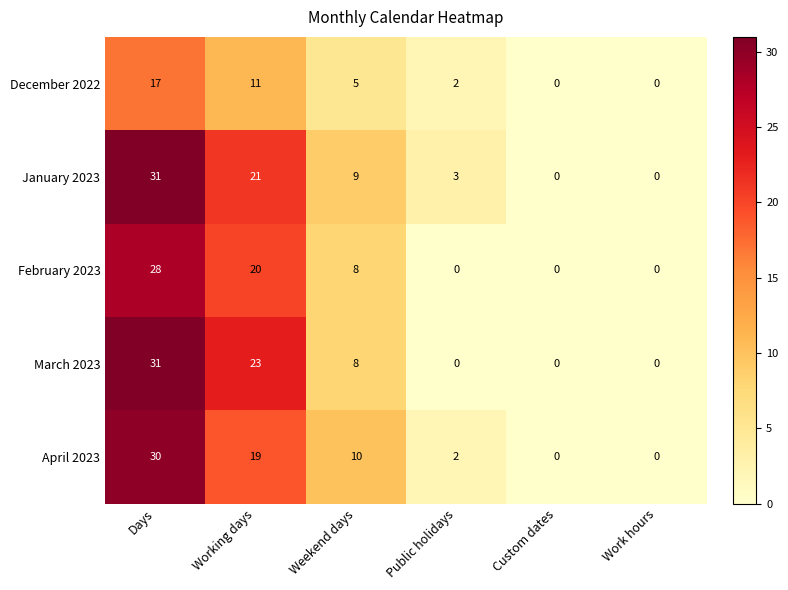

The December 2022 series shows -6 at Work hours. True or false?

False